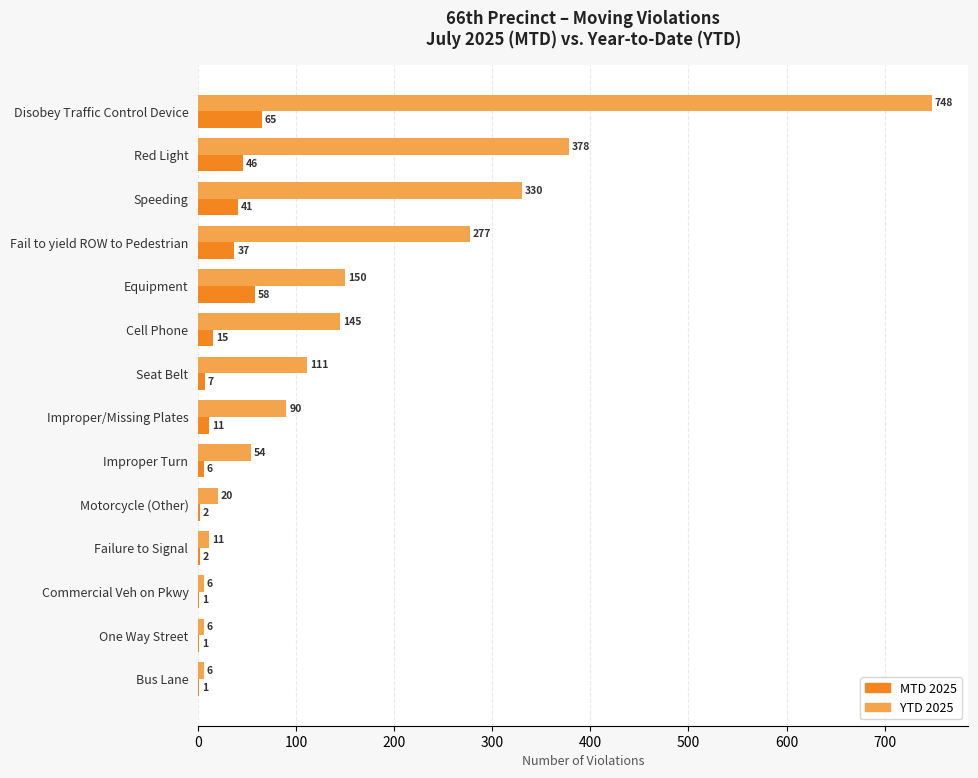

What is the sum of the YTD 2025 values at Motorcycle (Other) and Disobey Traffic Control Device?

768